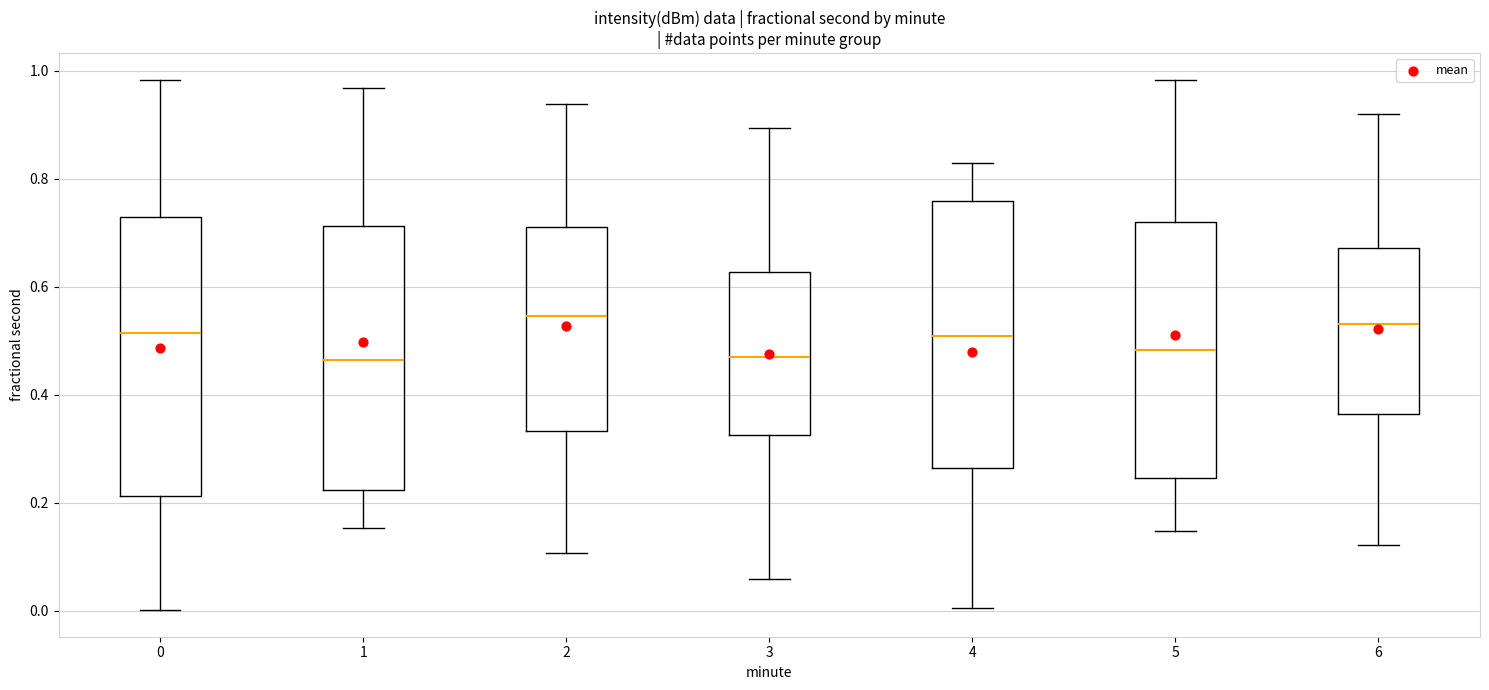

Reading left to right, transcribe this box plot: for each box, give where its median line is, the range the box spans, and where its two whiskers end, as read against the y-axis. The values are not printed on the chart, so give them approximately, as read against the axis.

0: median 0.52, box 0.22 to 0.72, whiskers 0.00 to 0.98
1: median 0.46, box 0.22 to 0.72, whiskers 0.16 to 0.96
2: median 0.54, box 0.34 to 0.72, whiskers 0.10 to 0.94
3: median 0.48, box 0.32 to 0.62, whiskers 0.06 to 0.90
4: median 0.50, box 0.26 to 0.76, whiskers 0.00 to 0.84
5: median 0.48, box 0.24 to 0.72, whiskers 0.14 to 0.98
6: median 0.54, box 0.36 to 0.68, whiskers 0.12 to 0.92